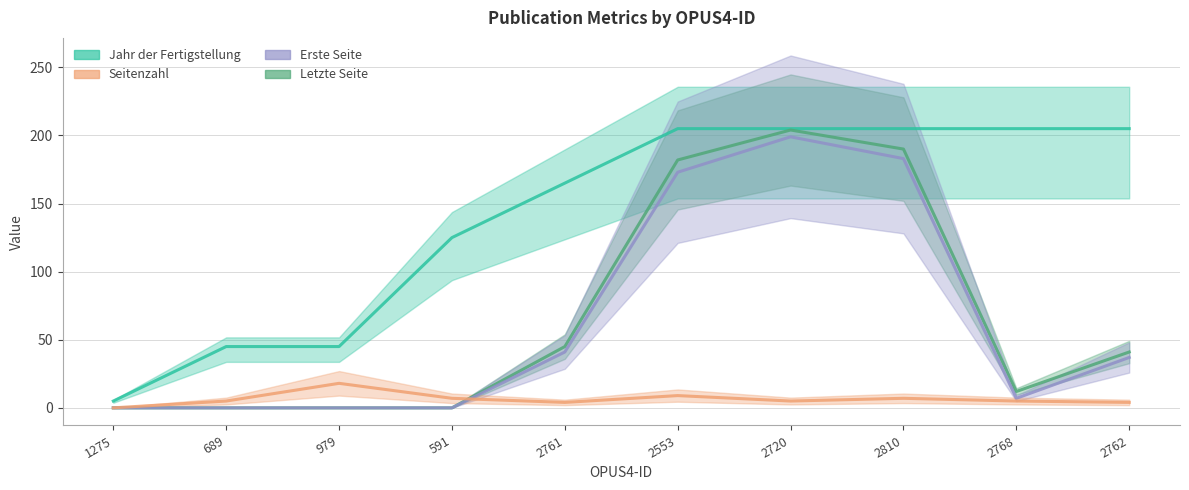

Where does the Seitenzahl series first go above 5?

979